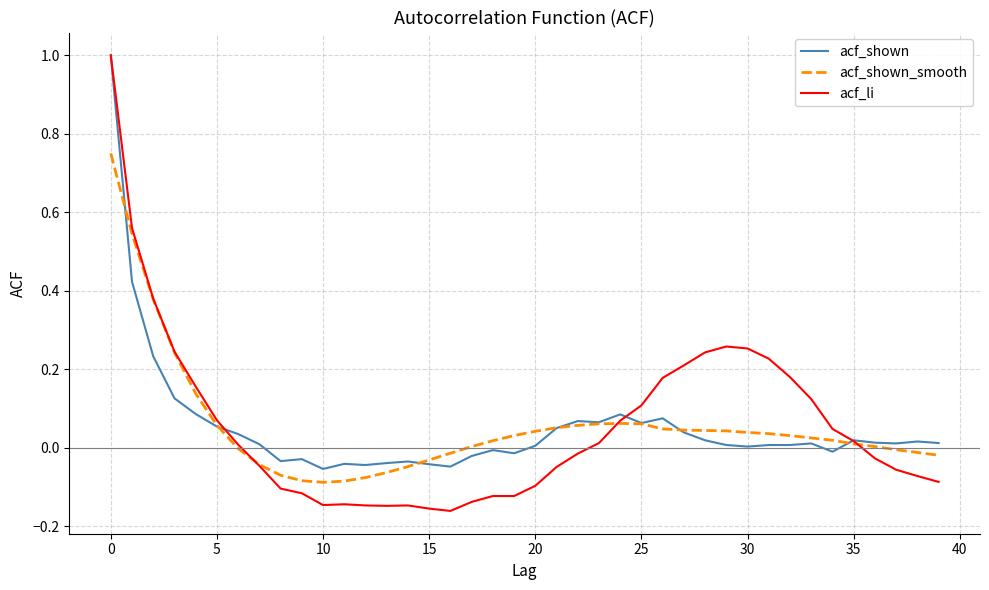

True or false: acf_shown and acf_shown_smooth cross at least once.

True